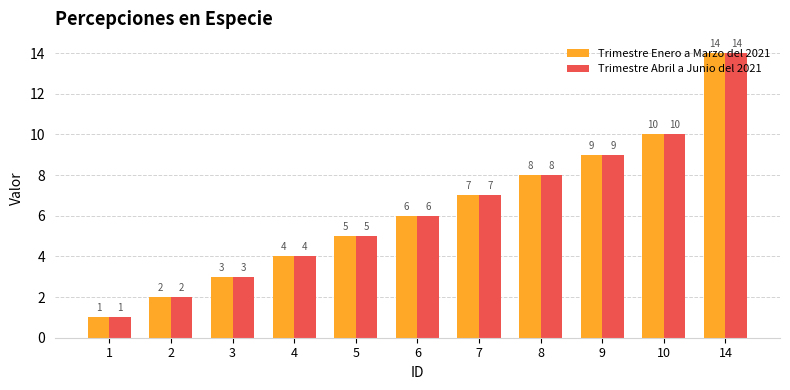

Rank the categories by Trimestre Enero a Marzo del 2021 value from lowest to highest.

1, 2, 3, 4, 5, 6, 7, 8, 9, 10, 14